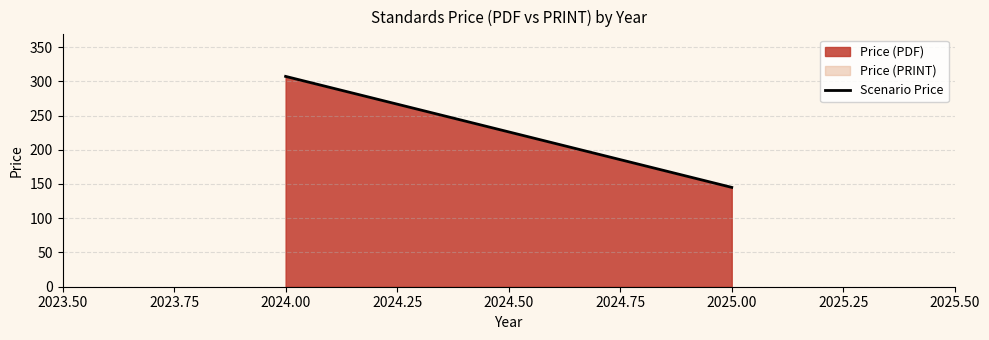

At which label does Price (PDF) reach its peak?

2024.00